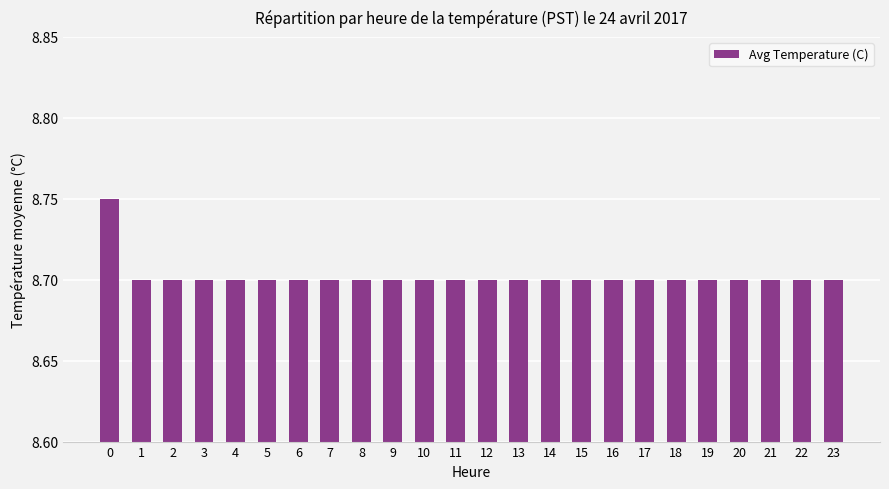

What is the sum of the values at 13 and 8?

17.4